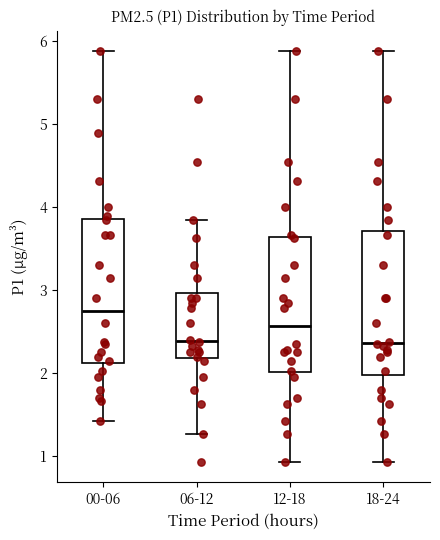

Reading left to right, transcribe this box plot: for each box, give where its median line is, the range the box spans, and where its two whiskers end, as read against the y-axis. The values are not printed on the chart, so give them approximately, as read against the axis.

00-06: median 2.8, box 2.1 to 3.9, whiskers 1.4 to 5.9
06-12: median 2.4, box 2.2 to 3.0, whiskers 1.3 to 3.9
12-18: median 2.6, box 2.0 to 3.6, whiskers 0.9 to 5.9
18-24: median 2.4, box 2.0 to 3.7, whiskers 0.9 to 5.9